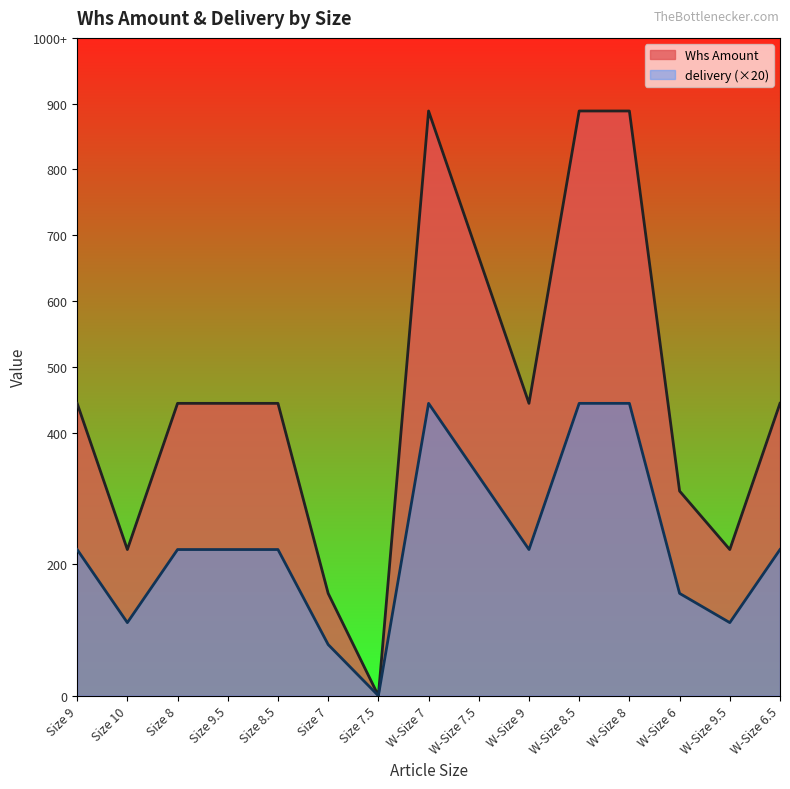

How many positive values does the delivery series have?

14